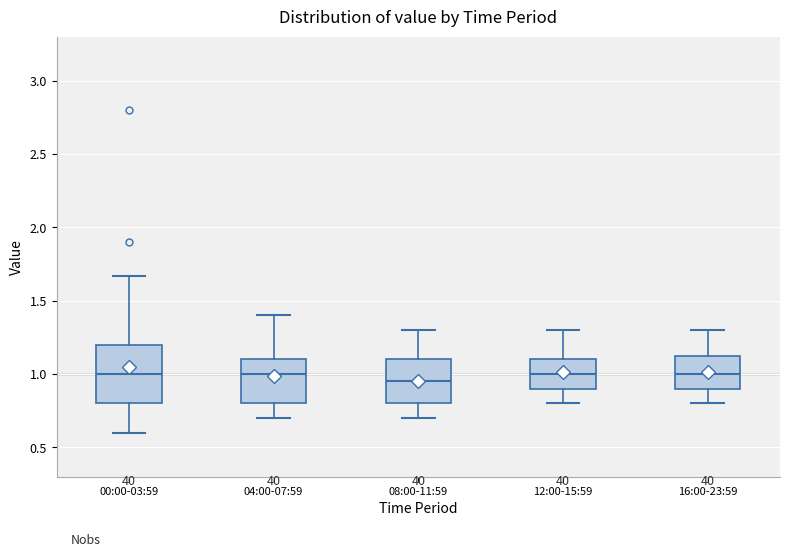

Where is the lower edge of the box for 08:00-11:59 on the y-axis? The values are not printed on the chart, so give them approximately, as read against the axis.

0.80